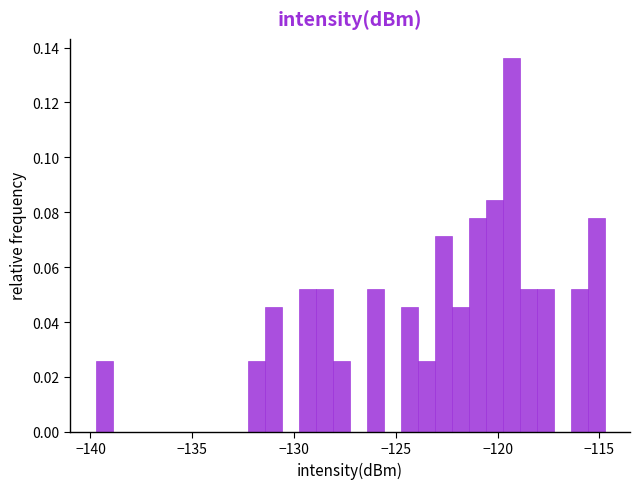

Around what value on the x-axis is the tallest bar? Give the approximate position of its centre, as read against the axis.

-119.5